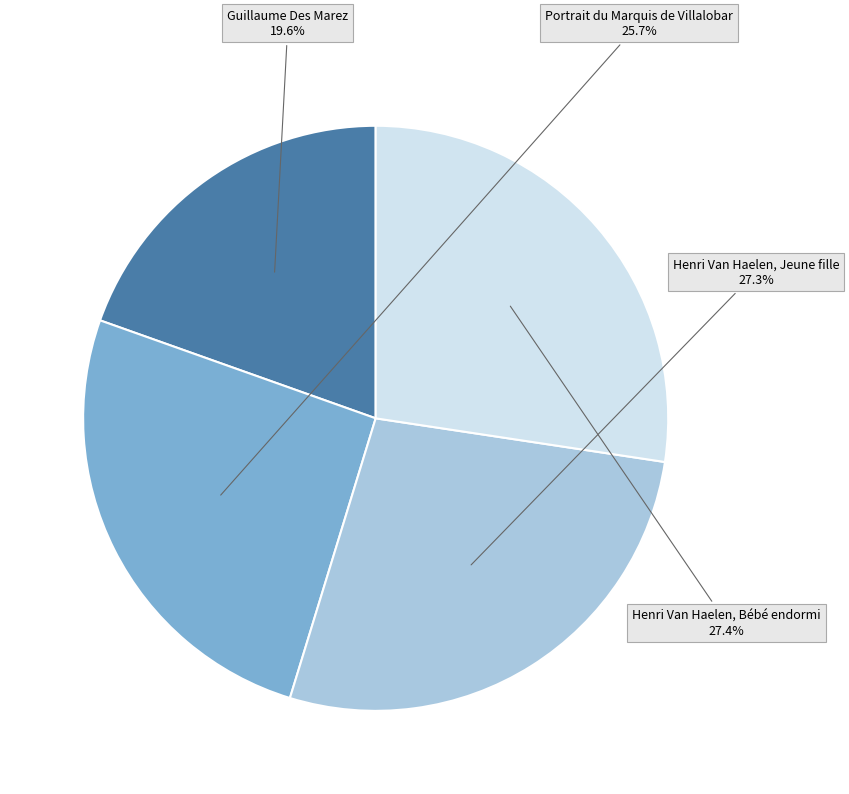

Approximately how many times larger is the value at Portrait du Marquis de Villalobar compared to Henri Van Haelen, Bébé endormi?

0.9